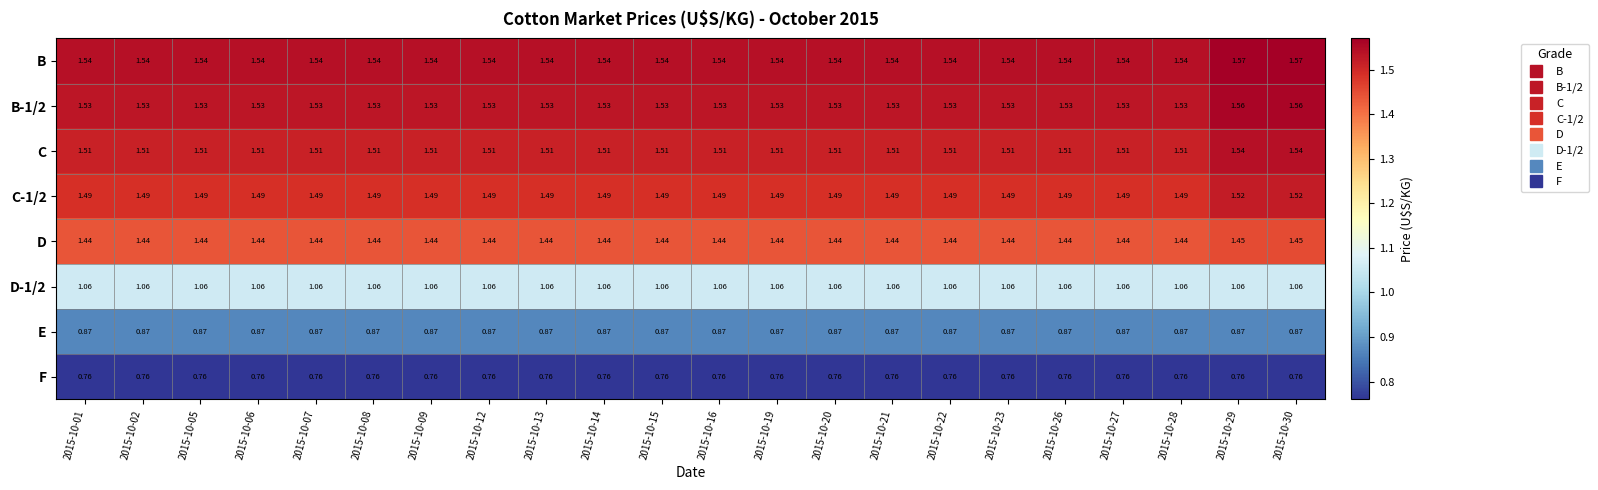

How many distinct data groups are displayed?

8